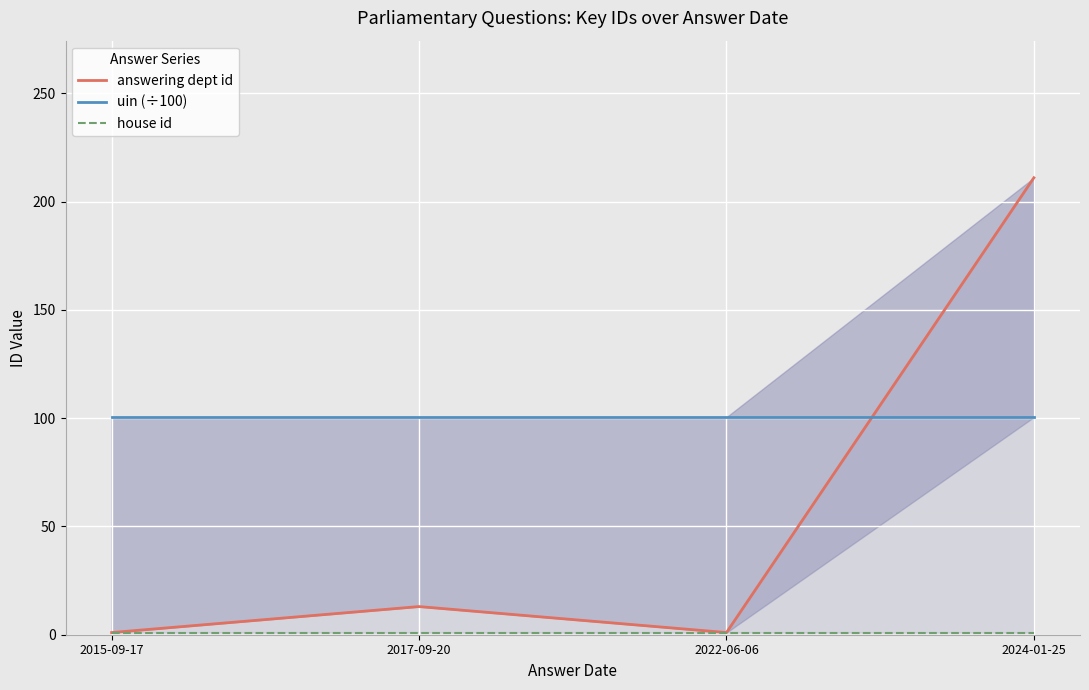

Reading left to right, transcribe all the data shown in this chart.

answering dept id: 2015-09-17=1.0	2017-09-20=13.0	2022-06-06=1.0	2024-01-25=211.0
uin (÷100): 2015-09-17=100.5	2017-09-20=100.5	2022-06-06=100.5	2024-01-25=100.5
house id: 2015-09-17=1.0	2017-09-20=1.0	2022-06-06=1.0	2024-01-25=1.0